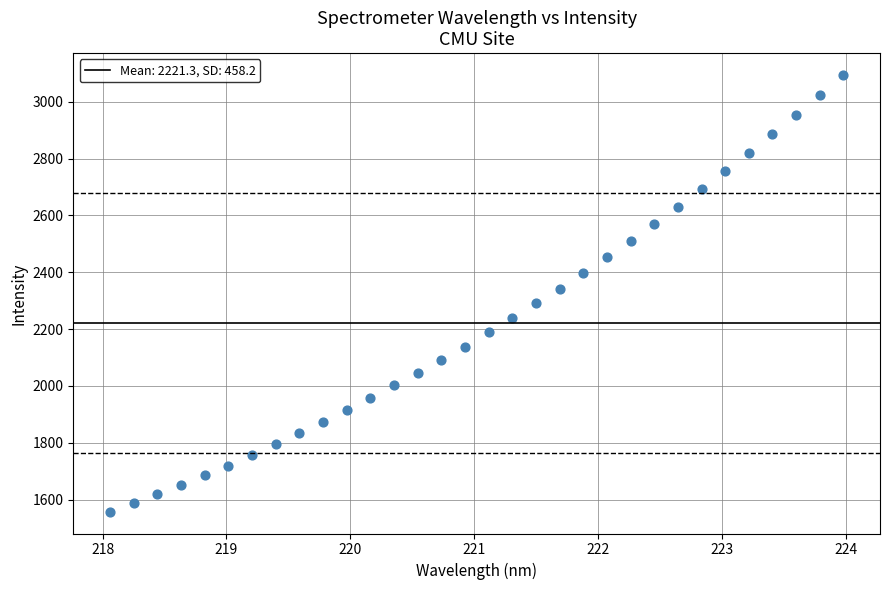

What is the range of X values (max minus min)?

5.9